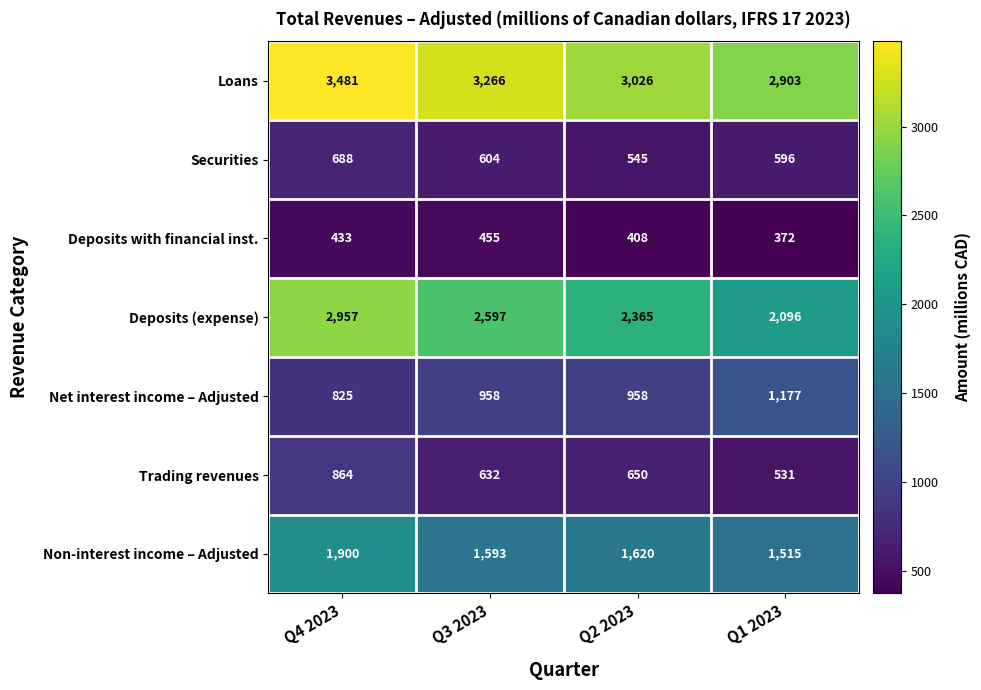

Which category has the highest value across all series?

Q4 2023